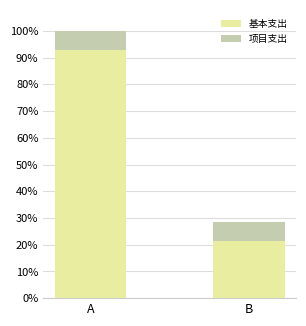

Between A and B, which series saw the biggest shift?

基本支出